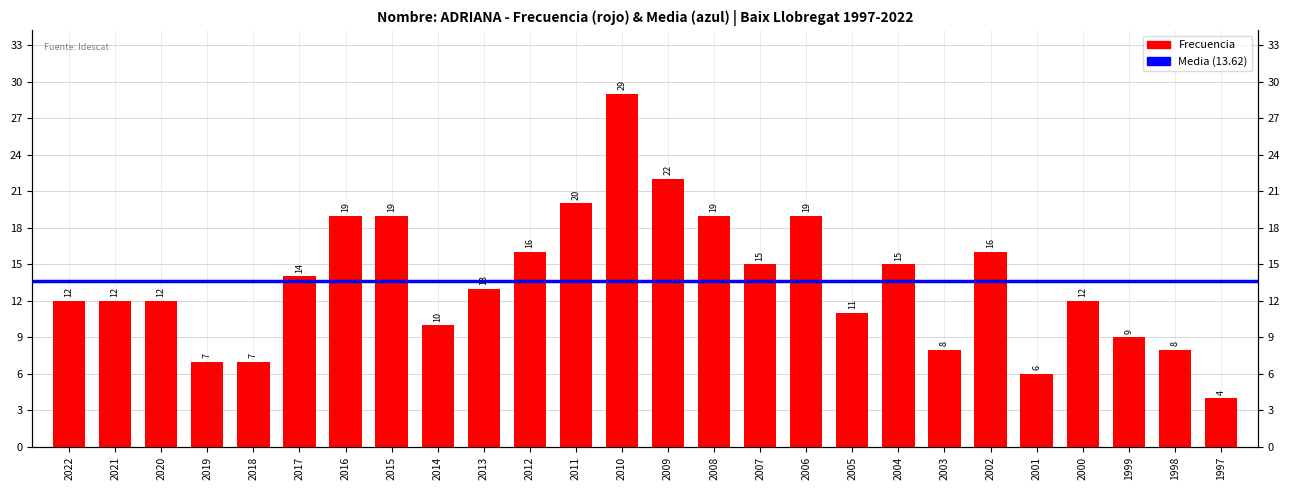

What is the sum of the values at 1998 and 2007?

23